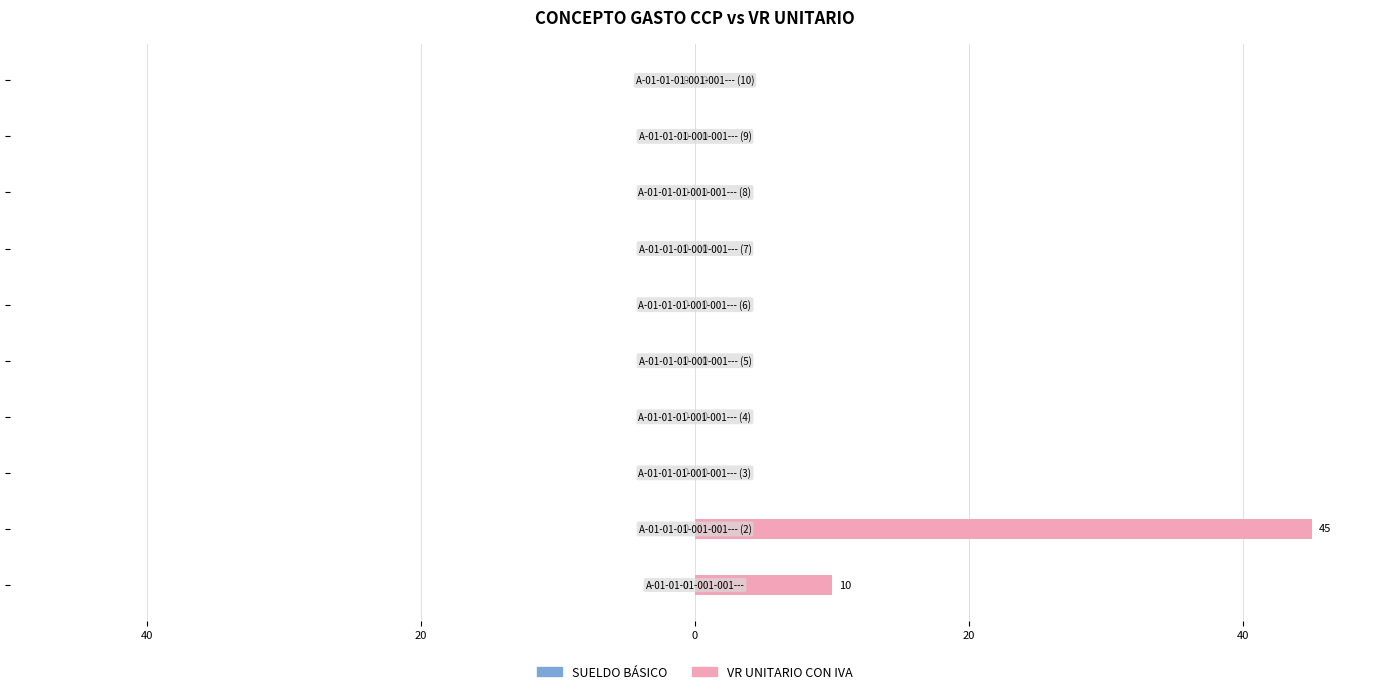

What is the maximum value shown in the chart?

45.0